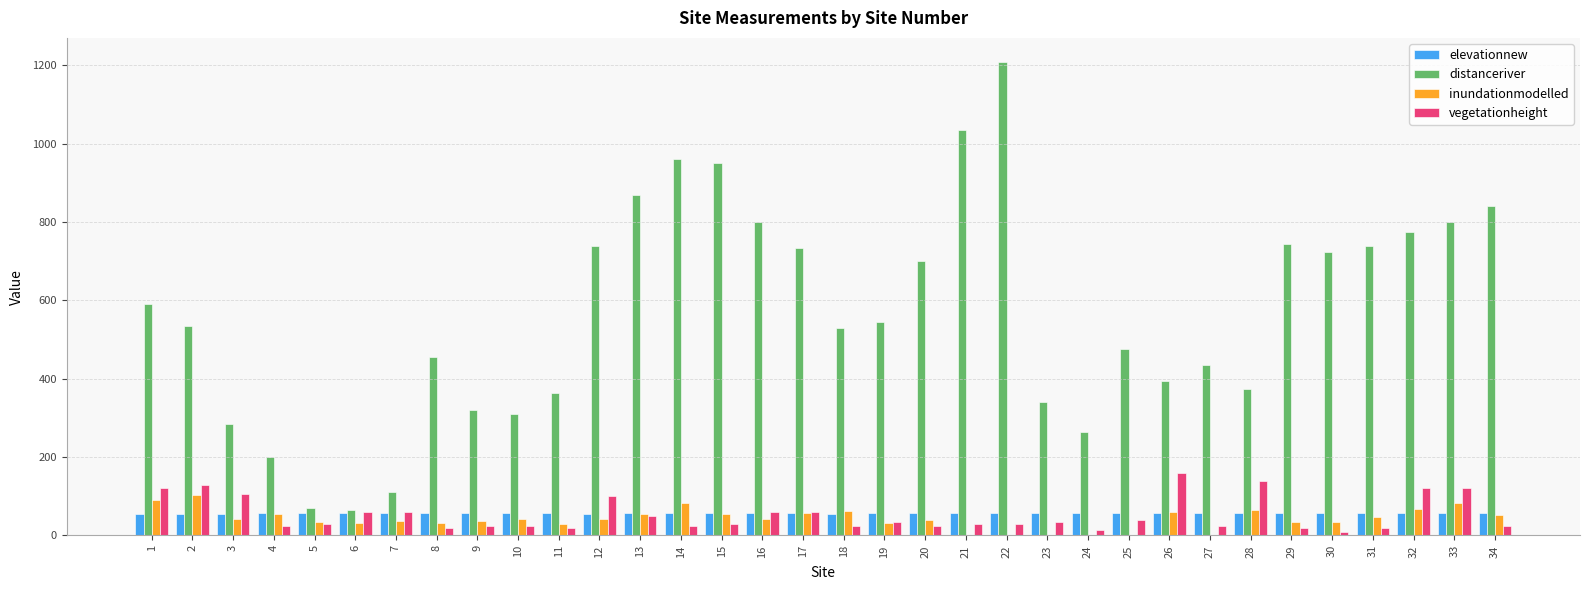

What is the sum of all elevationnew values?

1934.9